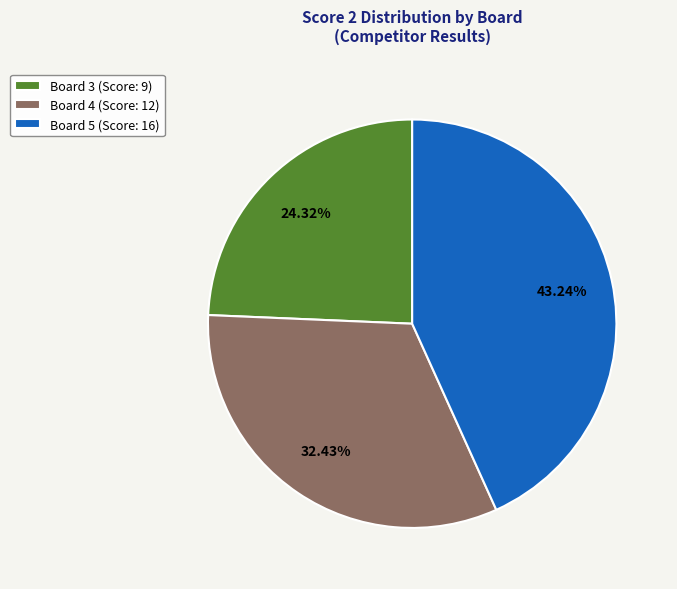

Approximately how many times larger is the value at Board 5 (Score: 16) compared to Board 4 (Score: 12)?

1.3